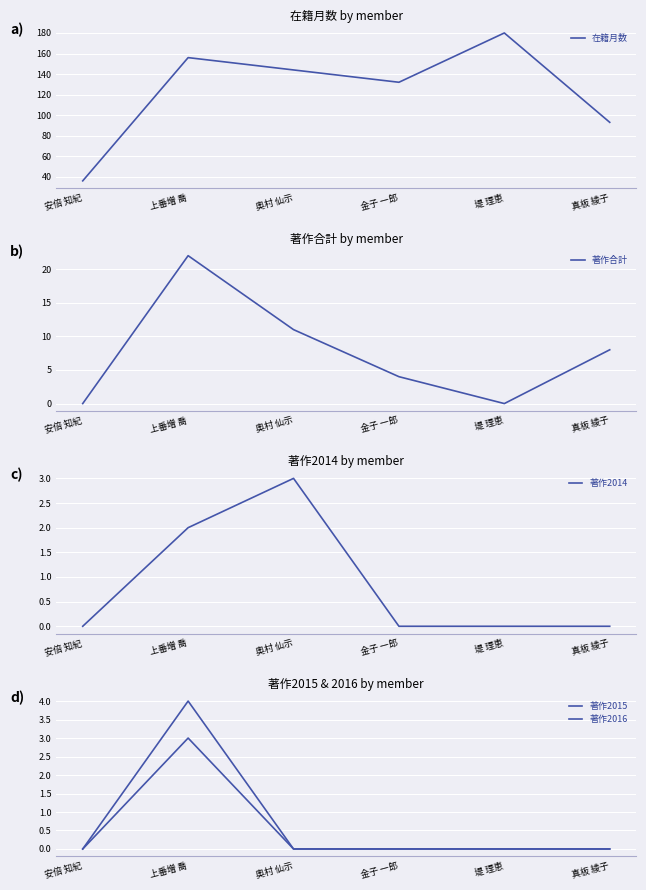

True or false: 著作2015 has more than 0 points higher than both neighbors.

True